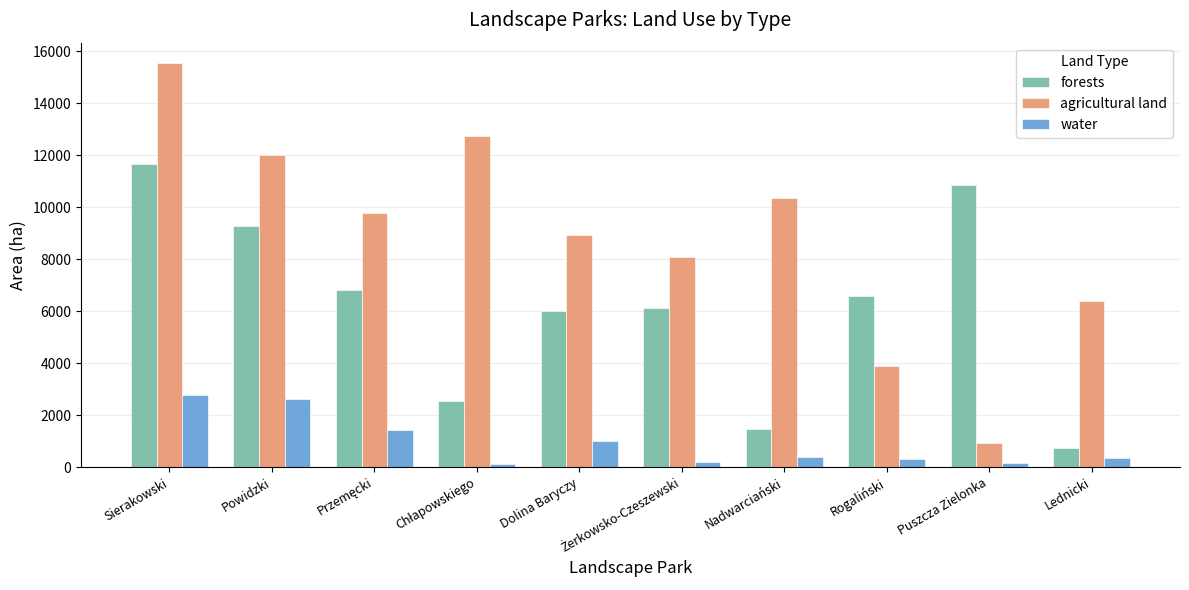

What is the maximum value for water?

2761.6